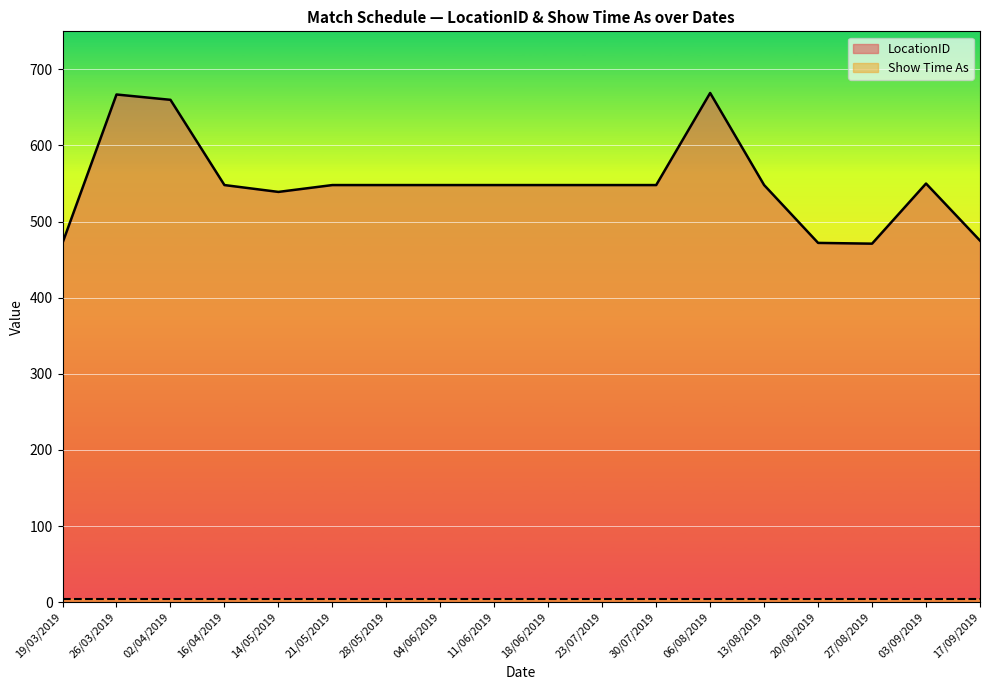

Rank the categories by value from lowest to highest.

27/08/2019, 19/03/2019, 20/08/2019, 17/09/2019, 14/05/2019, 16/04/2019, 21/05/2019, 28/05/2019, 04/06/2019, 11/06/2019, 18/06/2019, 23/07/2019, 30/07/2019, 13/08/2019, 03/09/2019, 02/04/2019, 26/03/2019, 06/08/2019